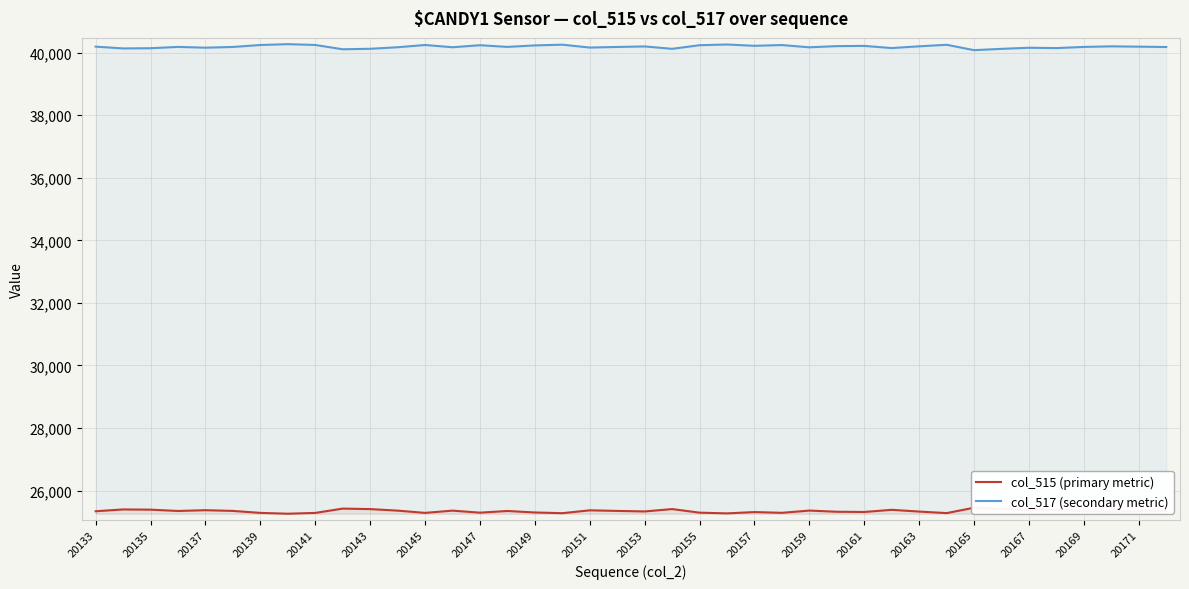

The col_517 (secondary metric) series shows 9592 at 20143. True or false?

False